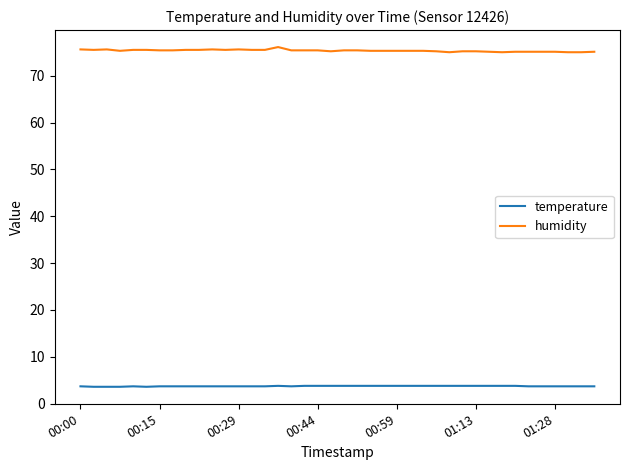

True or false: humidity and temperature intersect in this chart.

False